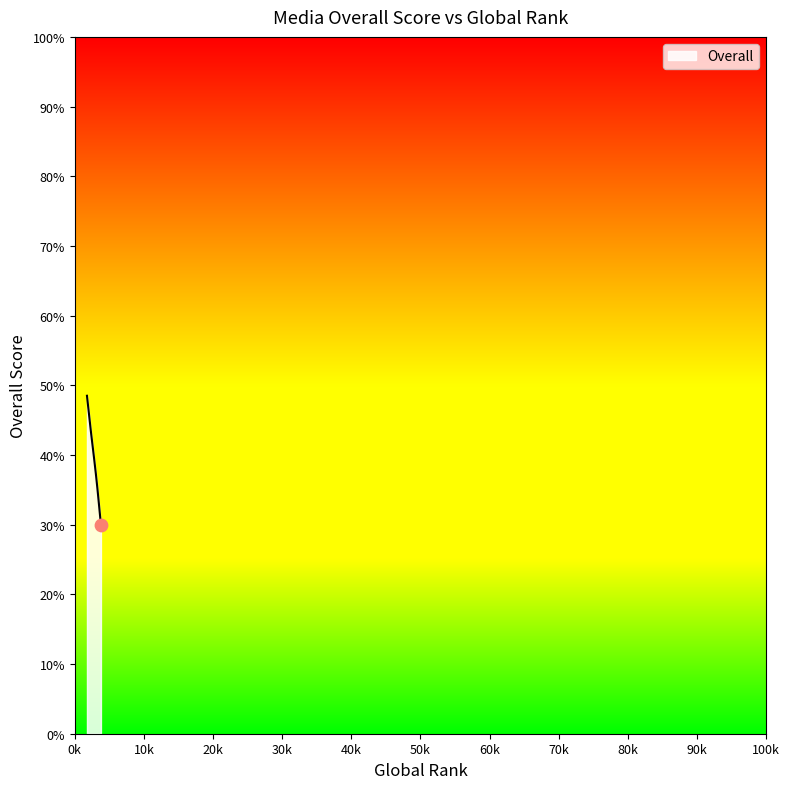

What is the difference between the maximum and minimum values?

18.5